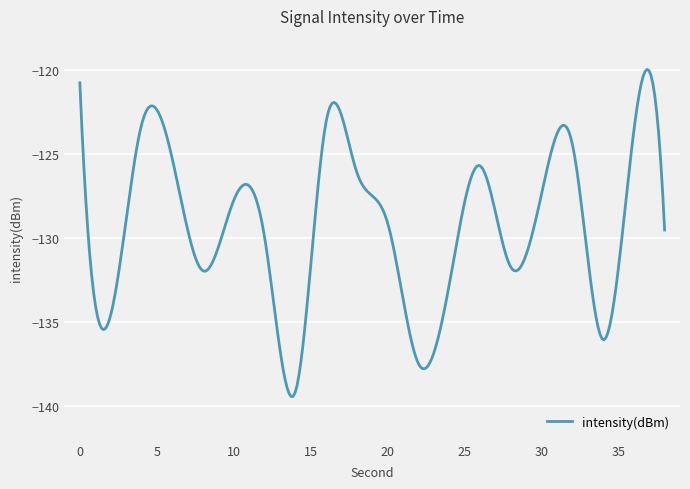

What is the smallest value displayed?

-139.4